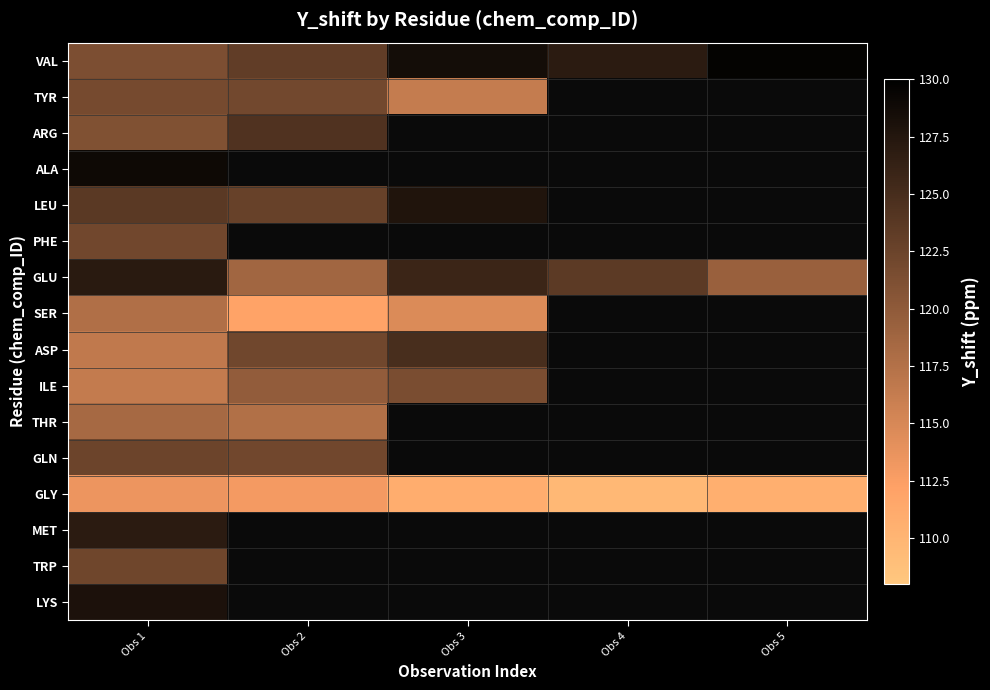

True or false: SER has a value of 114.7 at Obs 3.

True